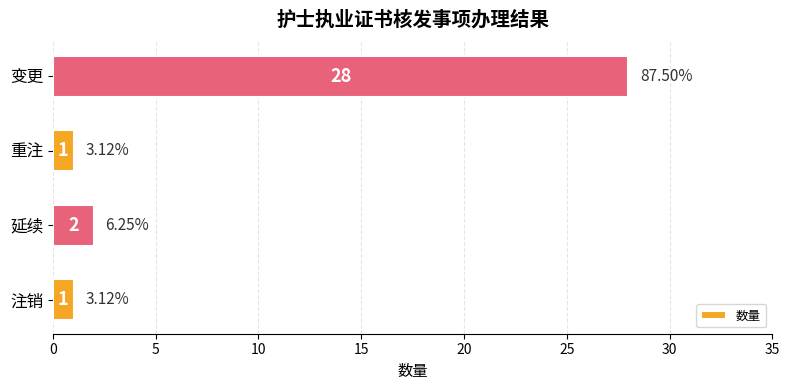

Count the number of categories in the chart.

4